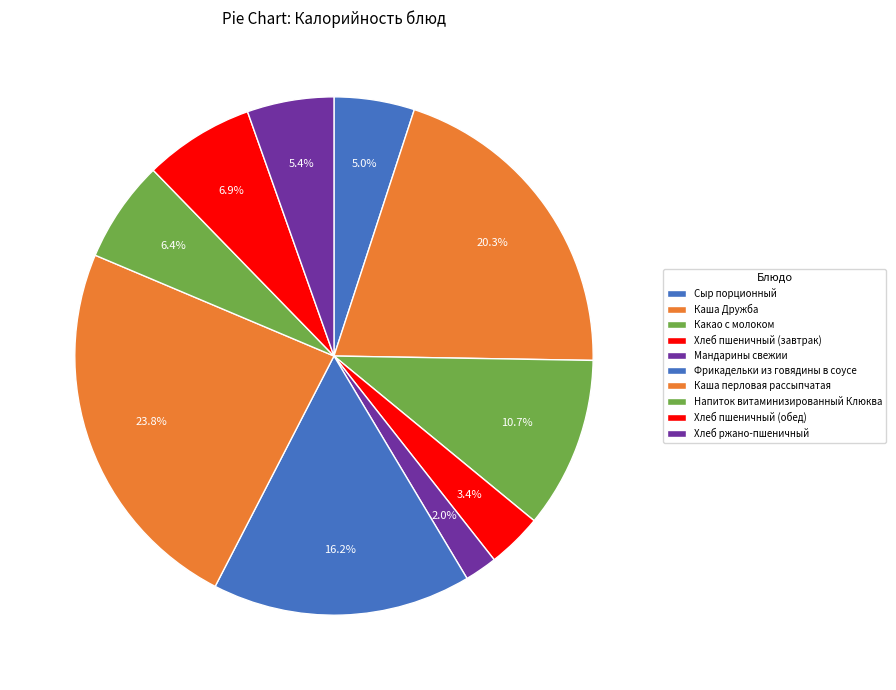

To the nearest percent, what is the average slice percentage?

10%